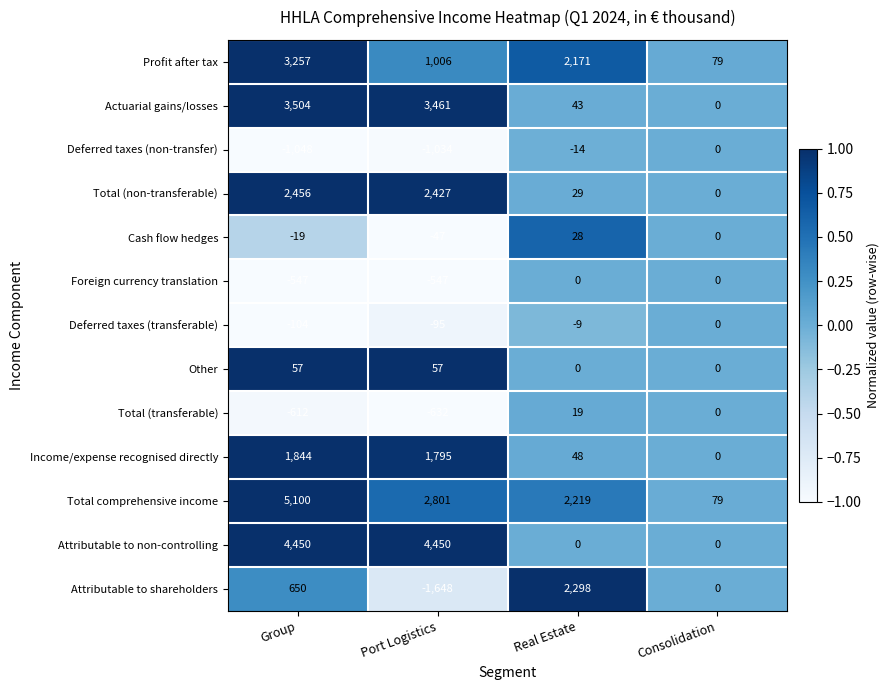

At which category does the chart reach its peak across all series?

Group